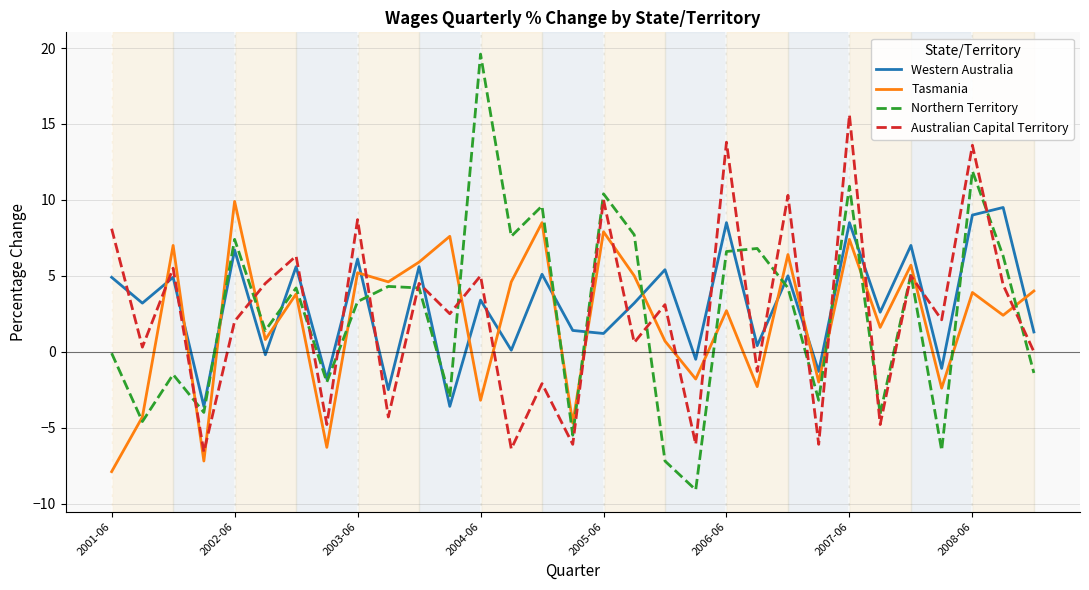

What is the greatest value displayed?

19.6